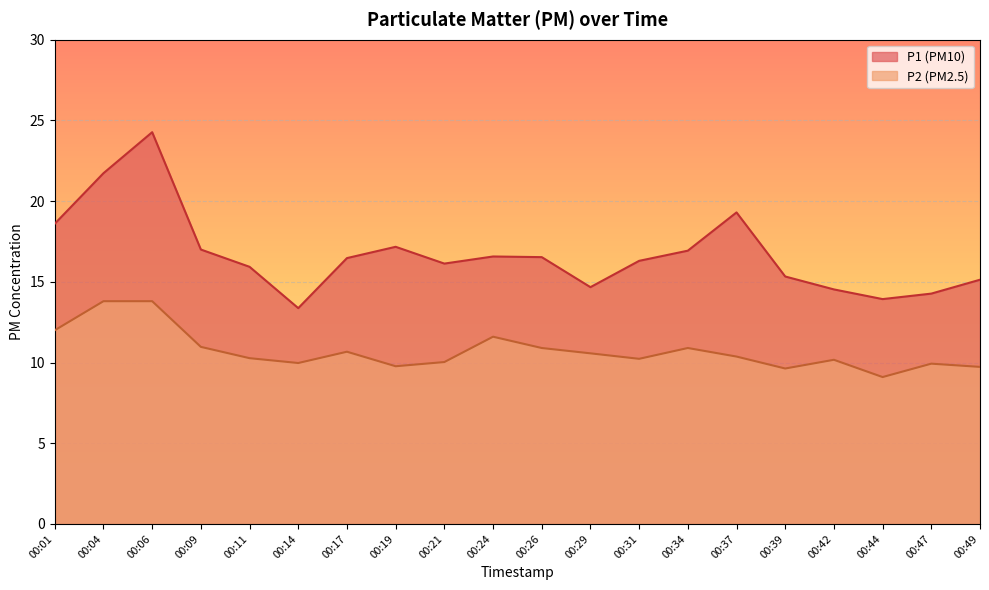

What are all the series names shown in the legend?

P1 (PM10), P2 (PM2.5)